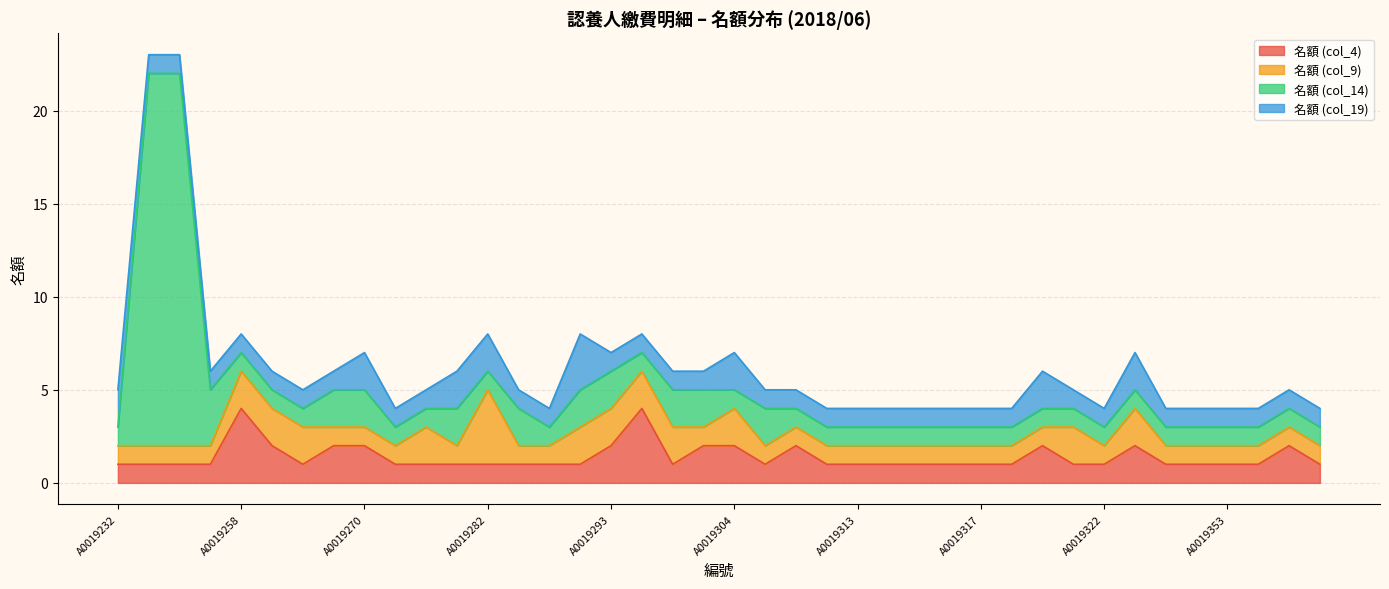

What is the value of the 名額 (col_9) point at the 7th from the left?

2